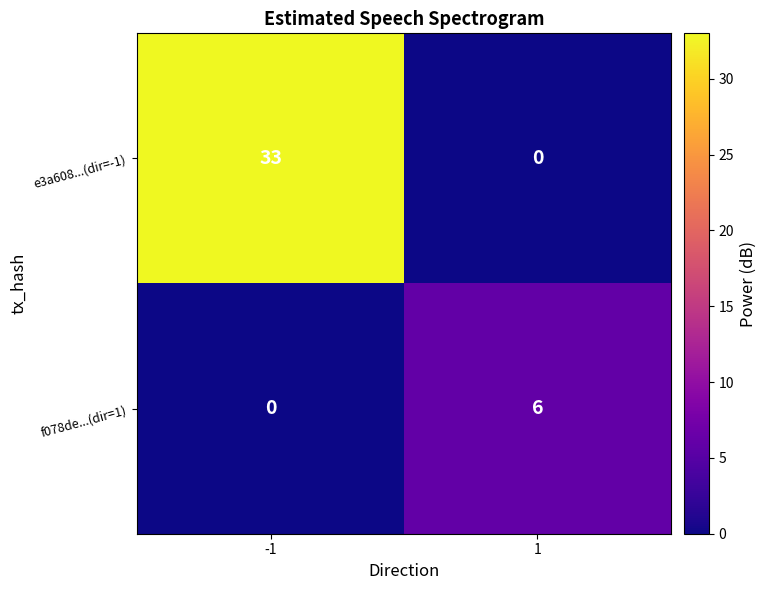

What is the difference between the highest and lowest values at 1?

6